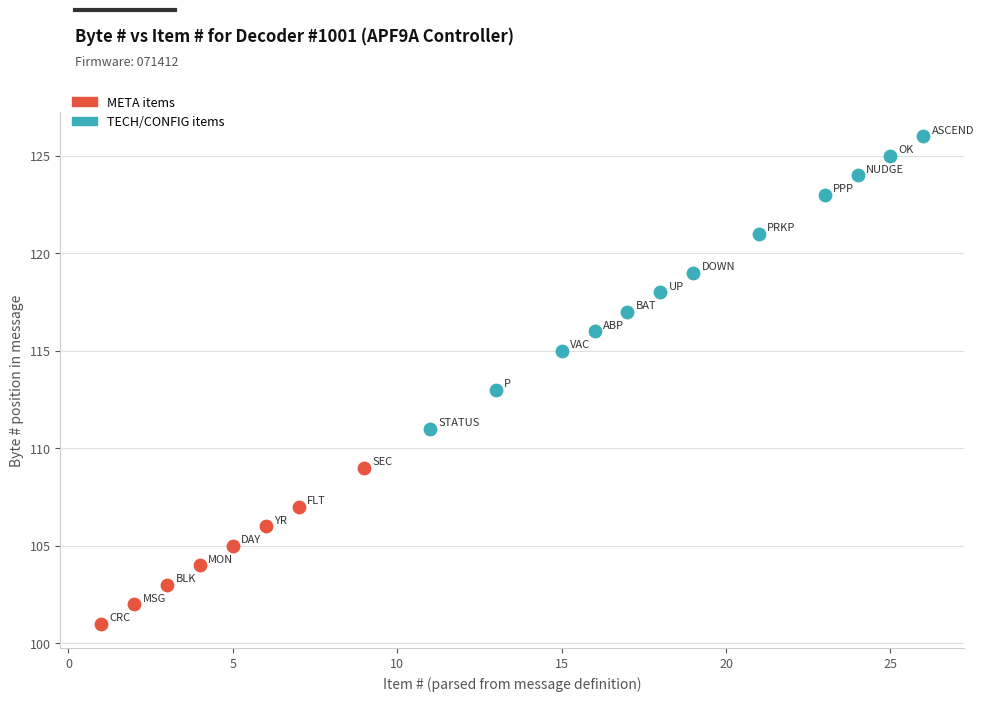

Which series has the largest Y range (max minus min)?

TECH/CONFIG items